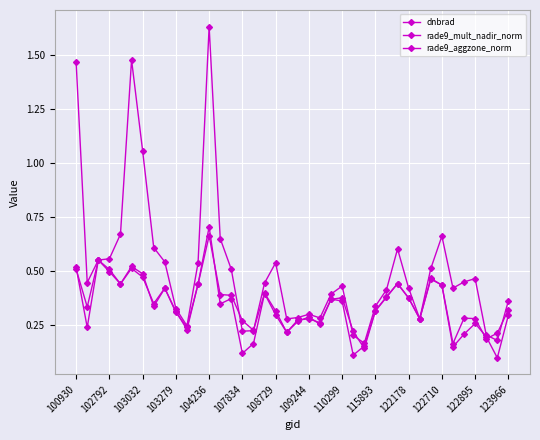

How many lines are shown in the chart?

3